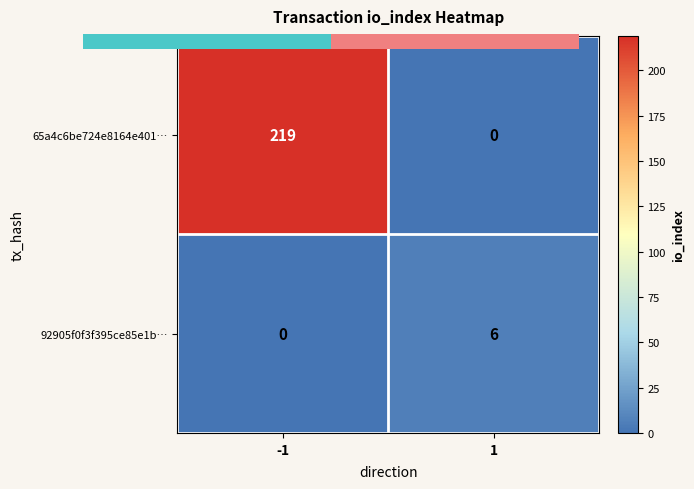

True or false: 92905f0f3f395ce85e1b… has a value of -3 at -1.

False